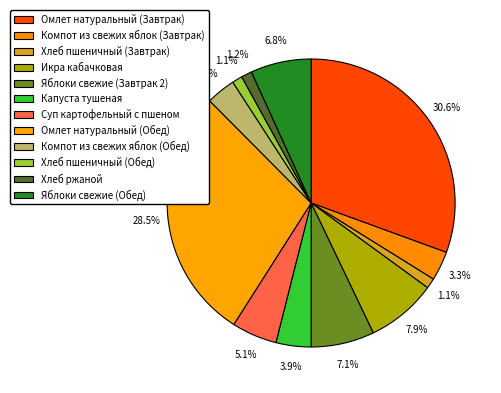

Count the number of slices in the pie.

12